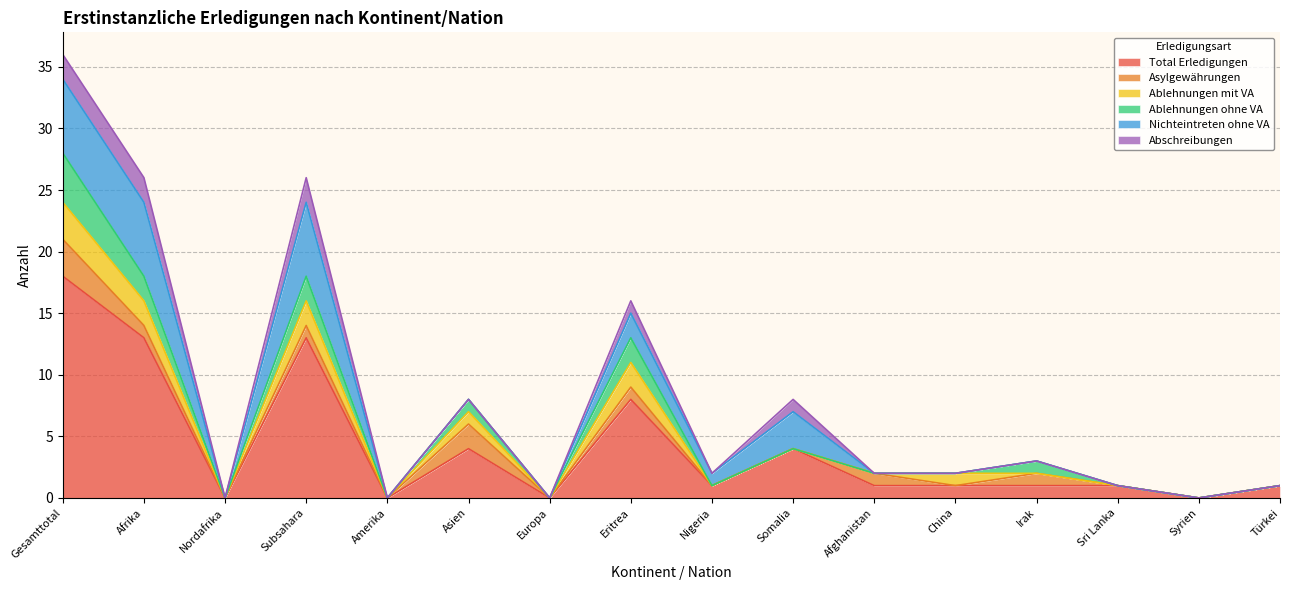

Rank the series by their maximum value, from lowest to highest.

Abschreibungen, Asylgewährungen, Ablehnungen mit VA, Ablehnungen ohne VA, Nichteintreten ohne VA, Total Erledigungen